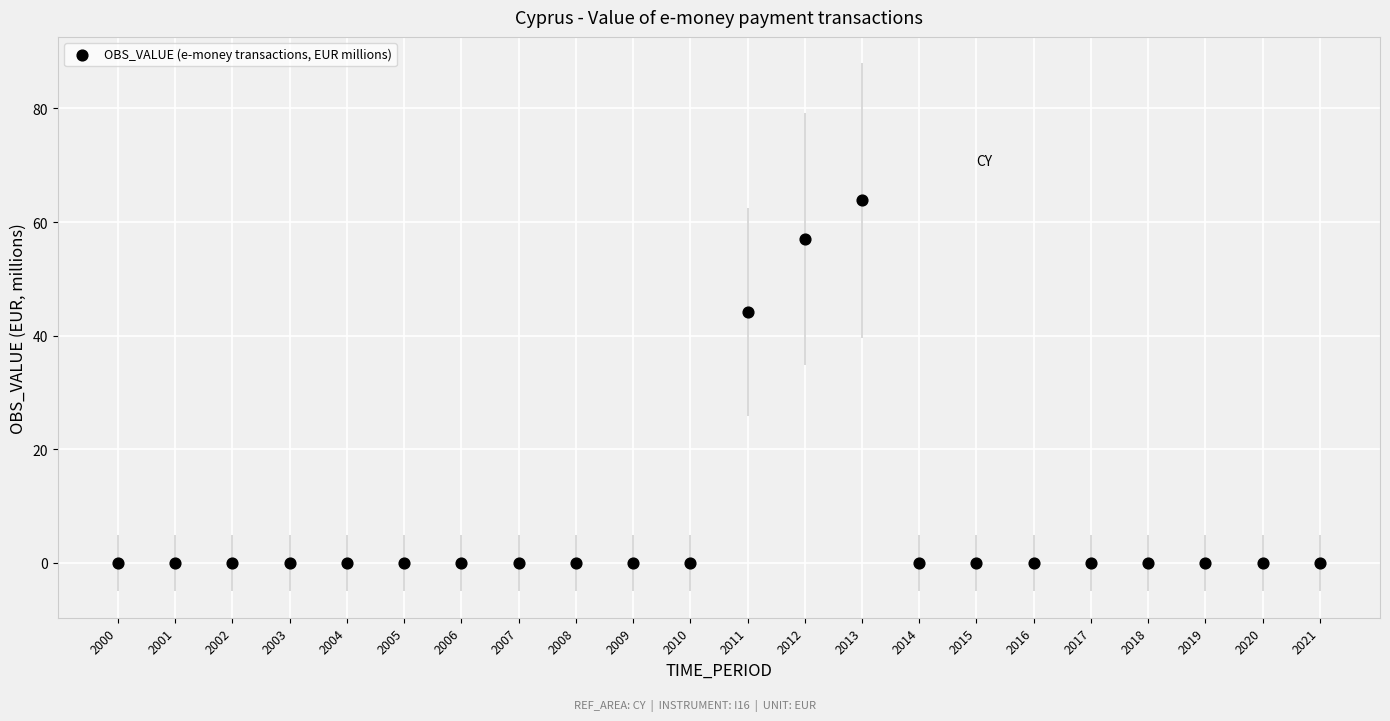

What Y value in the scatter plot is closest to 31?

44.2